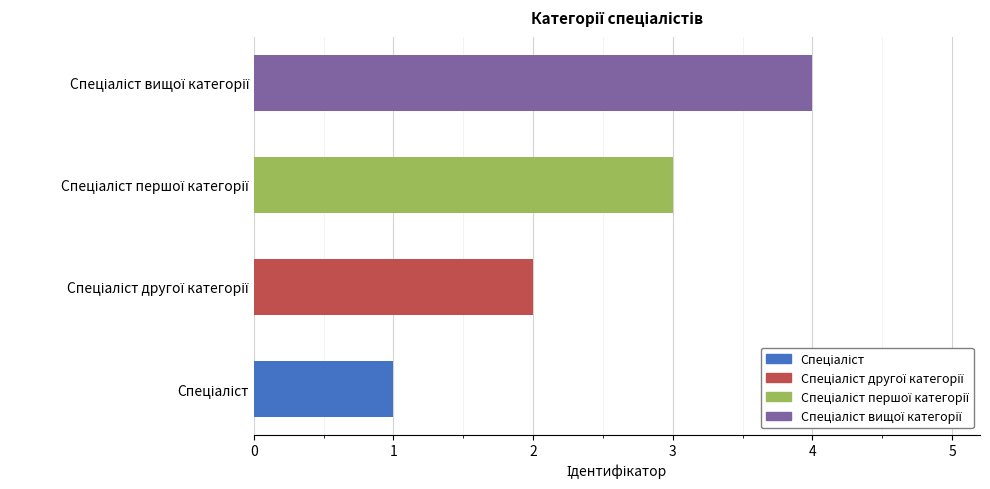

What is the greatest value displayed?

4